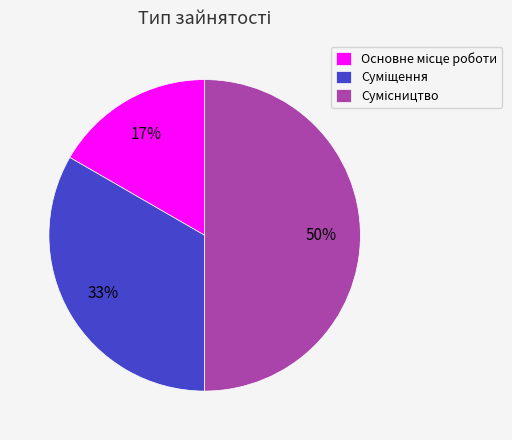

To the nearest percent, what is the average slice percentage?

33%